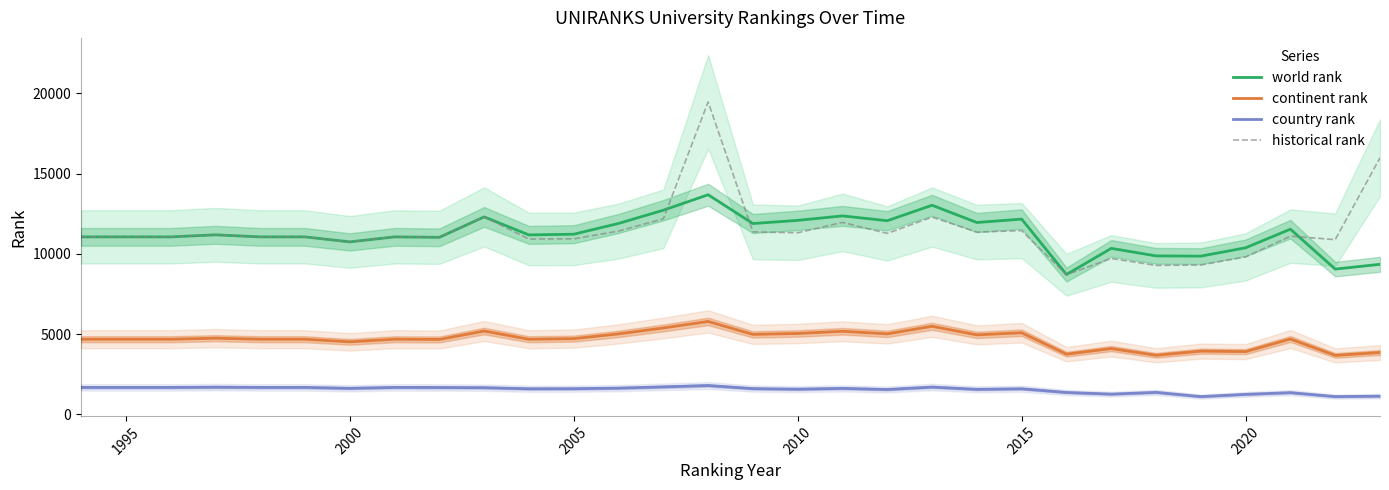

What is the difference between the maximum and minimum values in the world rank series?

4972